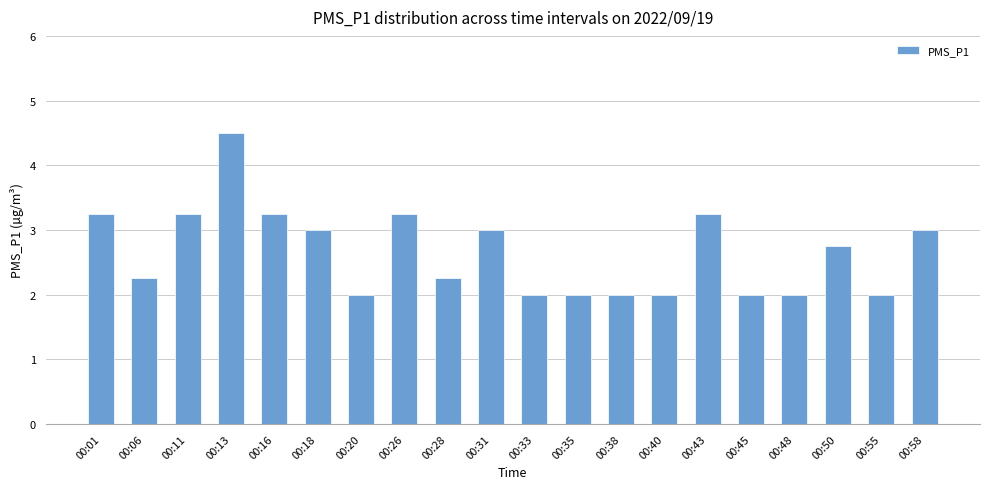

What is the value of the 13th bar from the left?

2.0